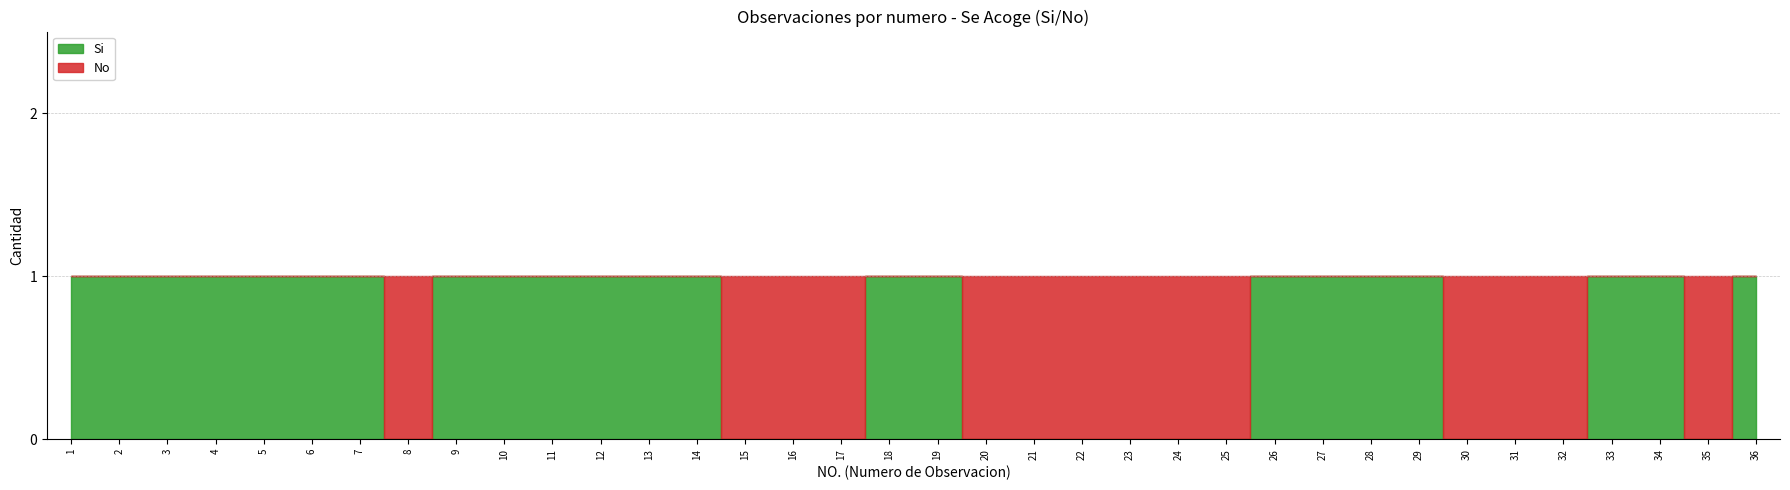

Where is the first local maximum for No?

8